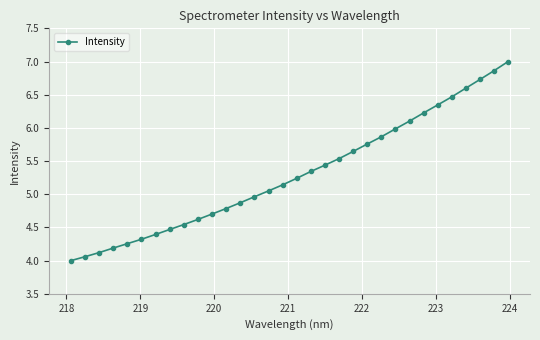

What is the difference between the second highest and minimum values?

2.9